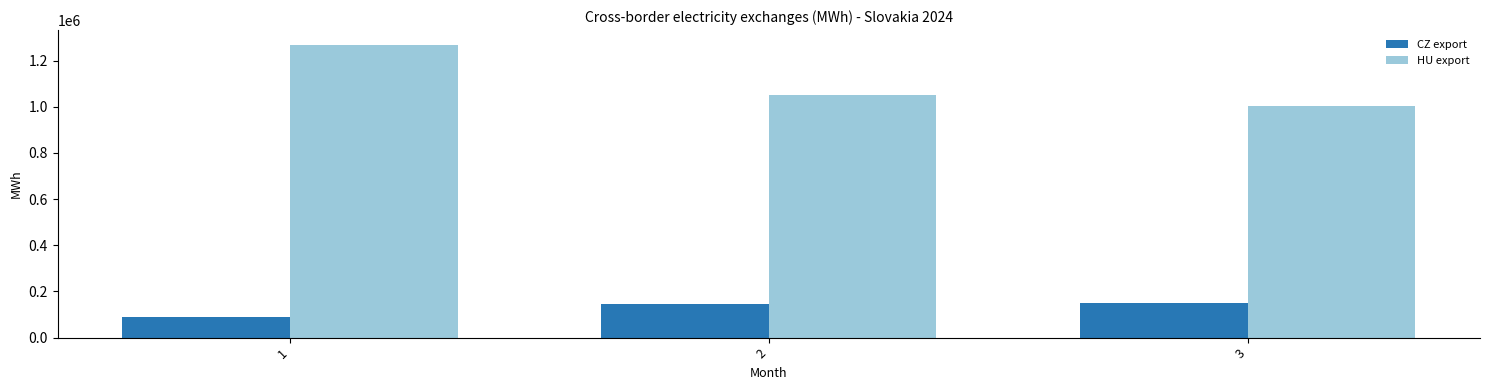

What is the difference between the CZ export values at 1 and 2?

55570.0